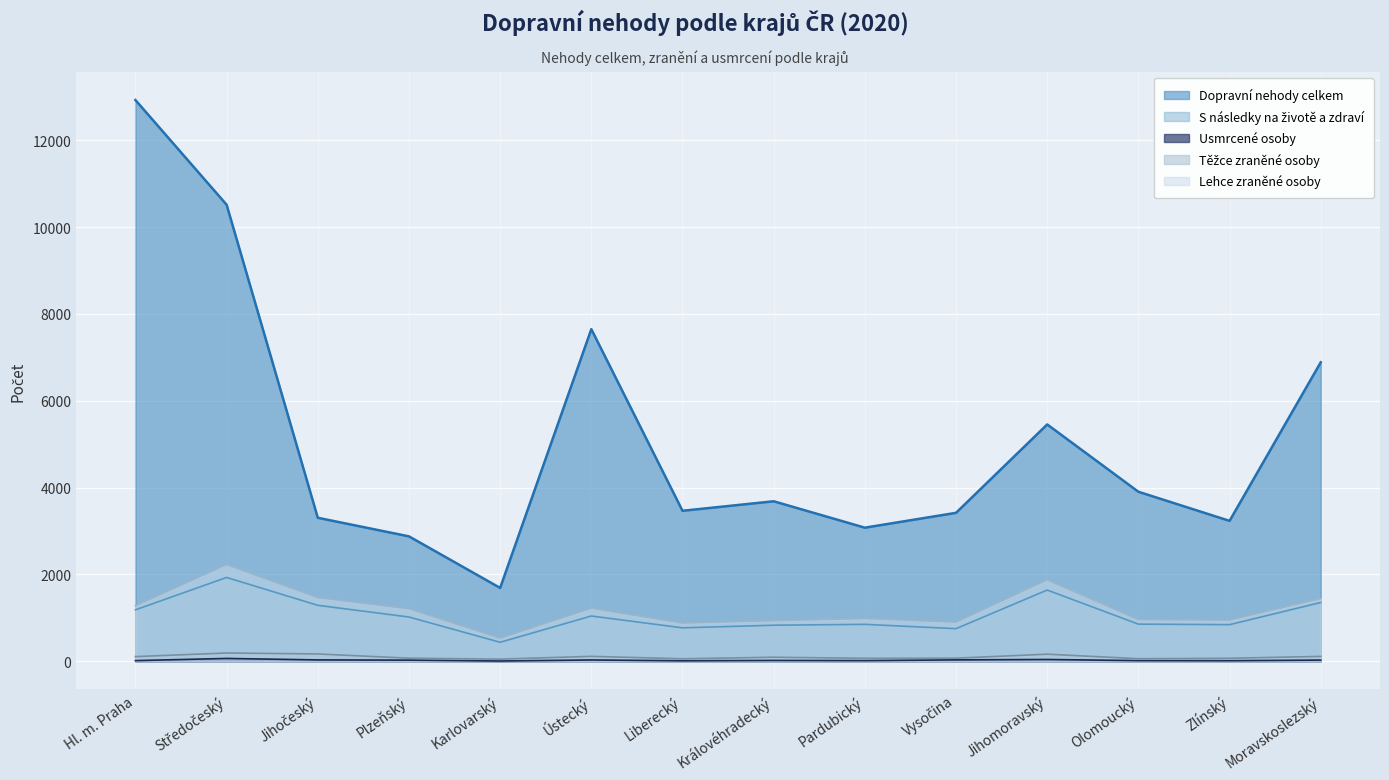

What are all the series names shown in the legend?

Dopravní nehody celkem, S následky na životě a zdraví, Usmrcené osoby, Těžce zraněné osoby, Lehce zraněné osoby